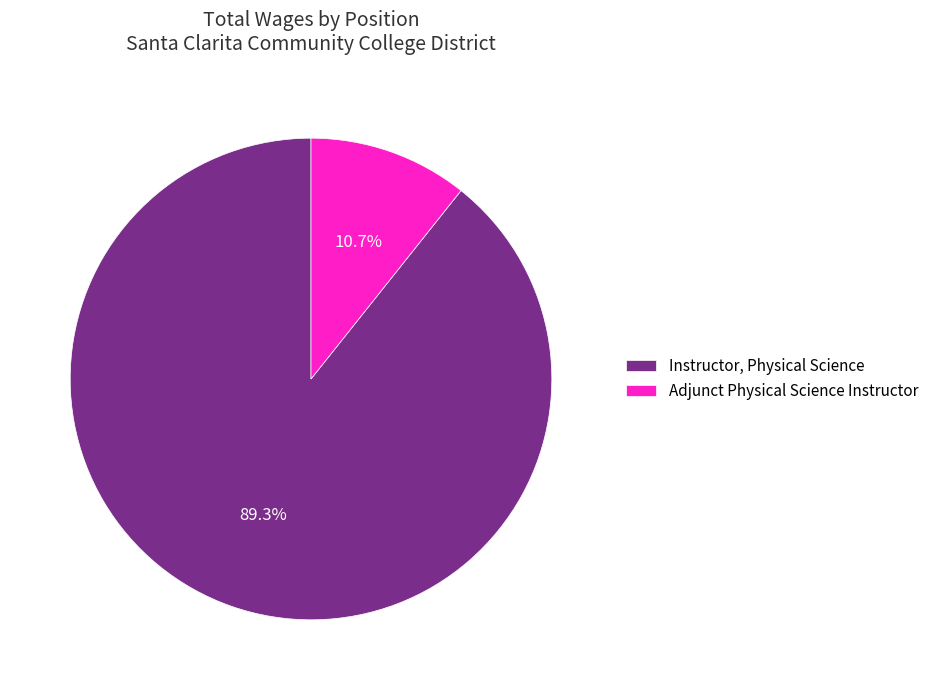

Which category has the smallest portion of the pie?

Adjunct Physical Science Instructor